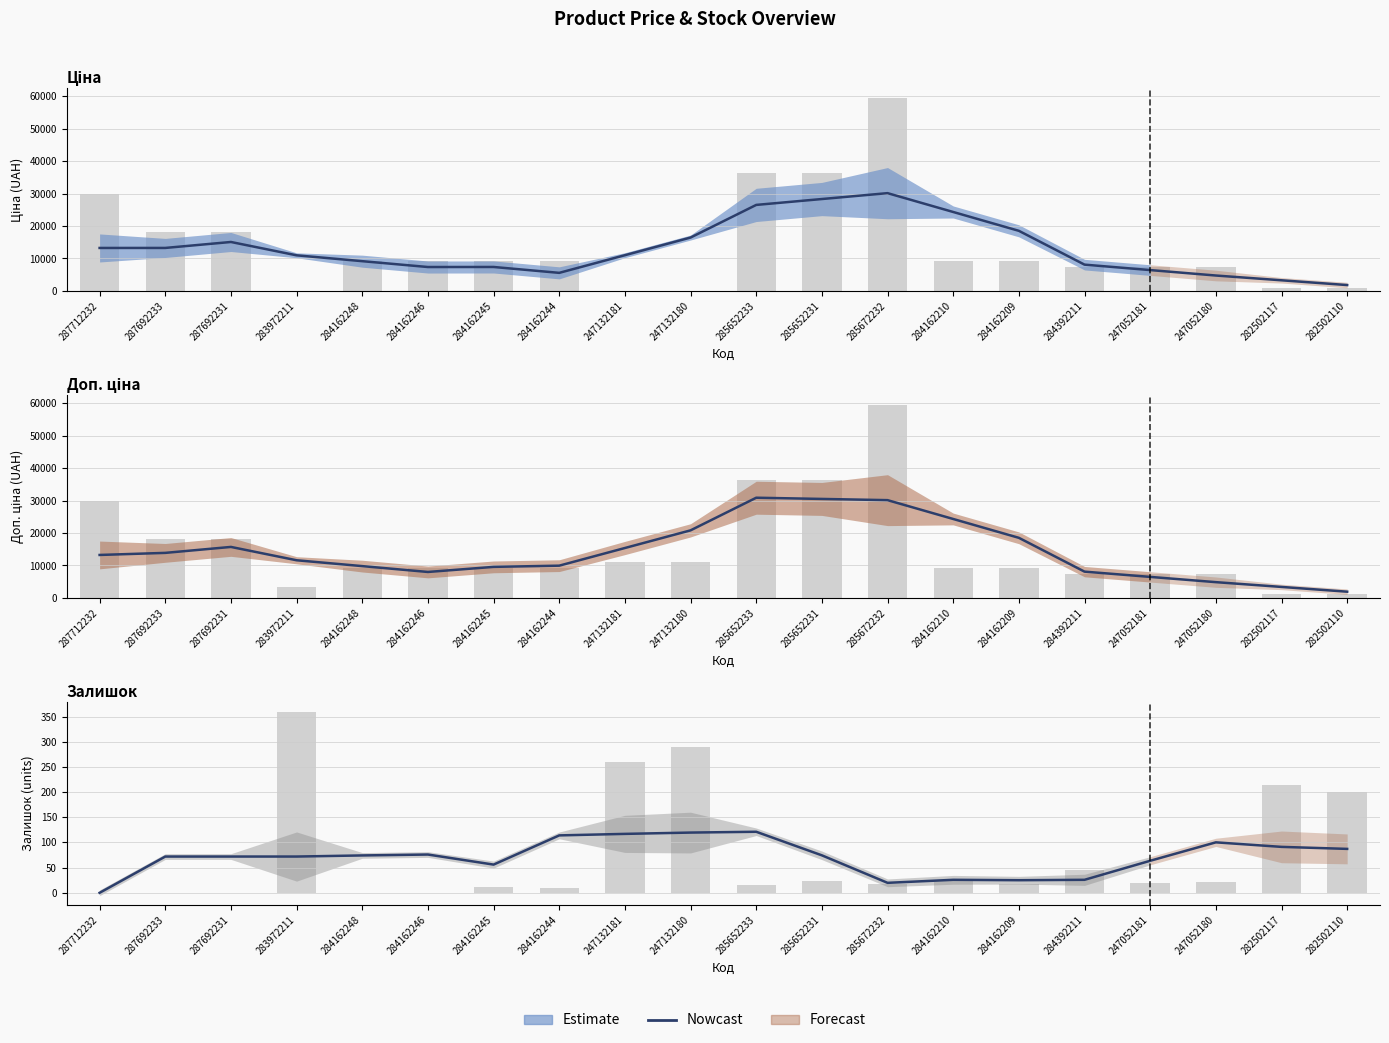

Reading left to right, what are all the values shown in this chart?

287712232=0.0	287692233=72.0	287692231=72.0	283972211=72.0	284162248=74.2	284162246=76.0	284162245=56.0	284162244=114.0	247132181=117.0	247132180=119.6	285652233=121.2	285652231=74.4	285672232=19.8	284162210=25.8	284162209=25.0	284392211=25.8	247052181=63.6	247052180=100.2	282502117=91.2	282502110=87.2